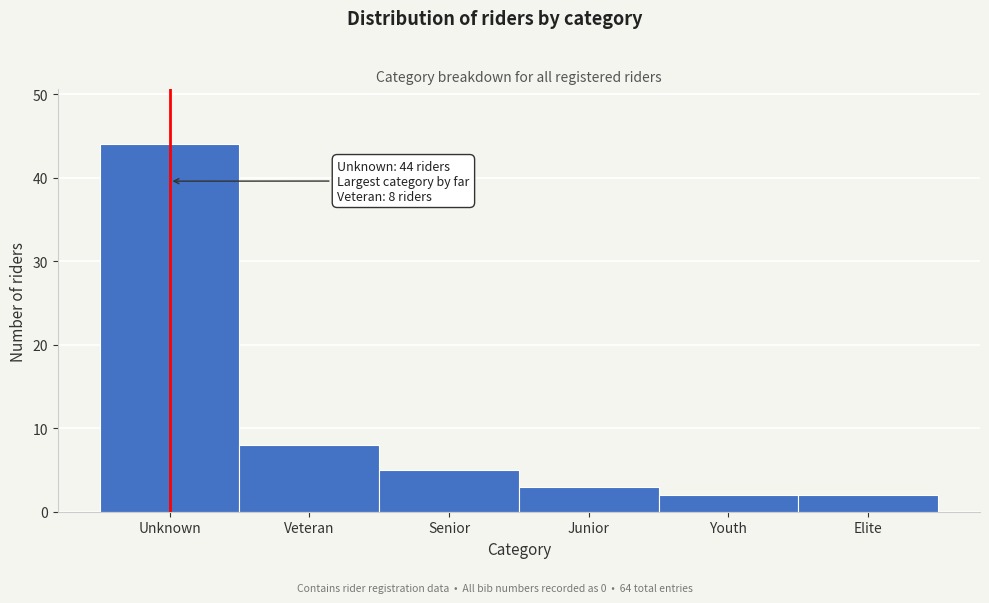

Reading left to right, transcribe all the data shown in this chart.

Unknown=44	Veteran=8	Senior=5	Junior=3	Youth=2	Elite=2